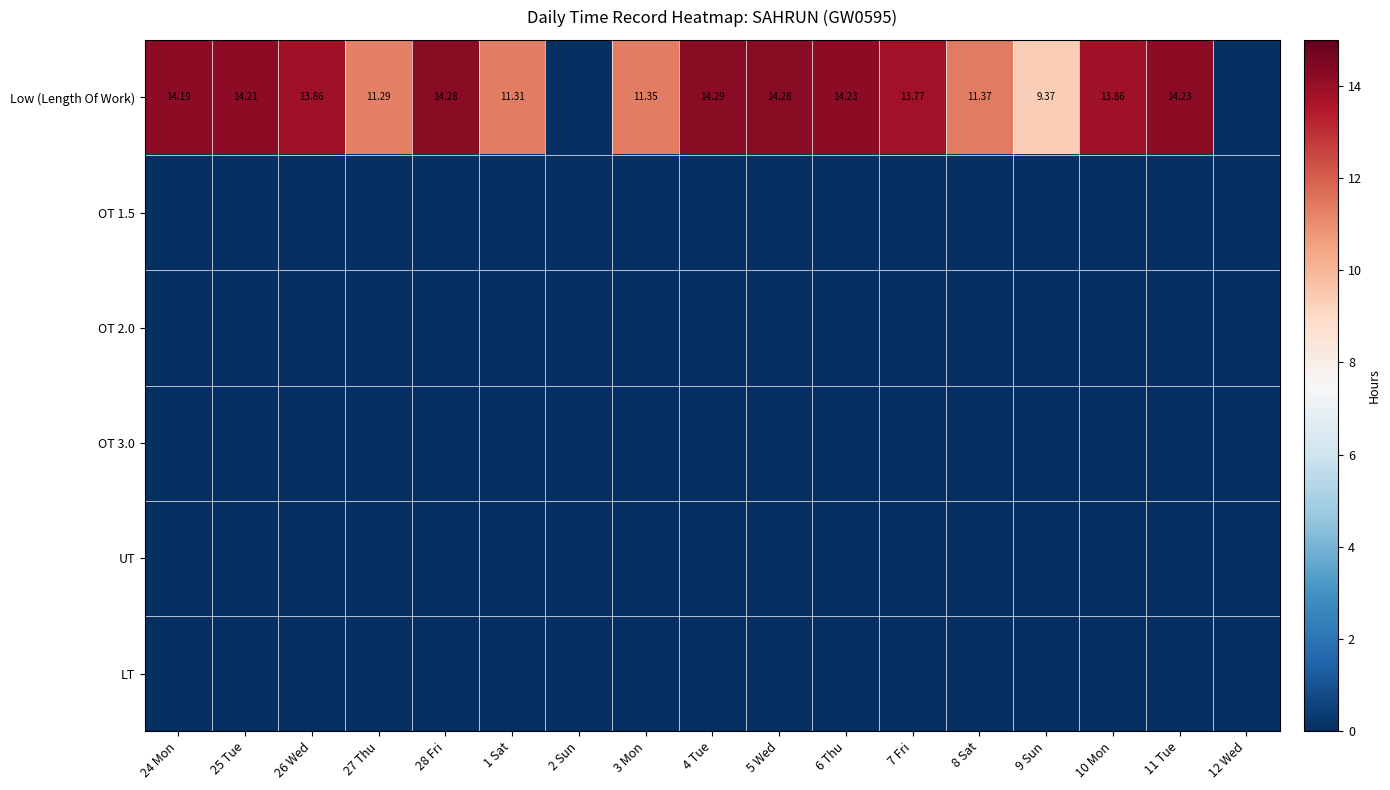

At how many categories does at least one series exceed 2?

15